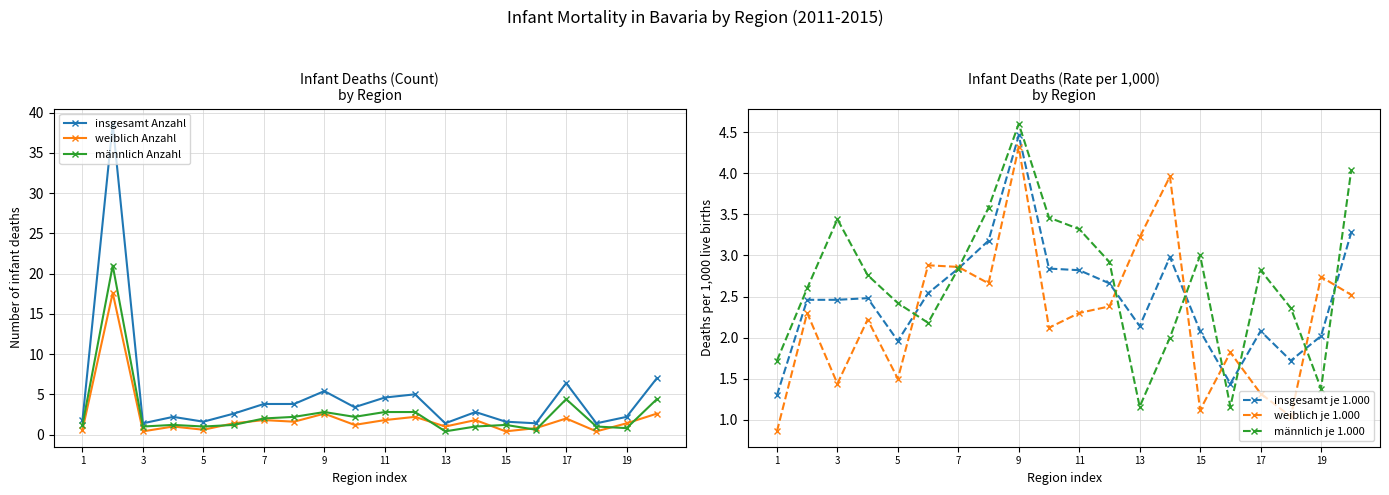

What is the sum of the männlich Anzahl values at 9 and 17?

7.2